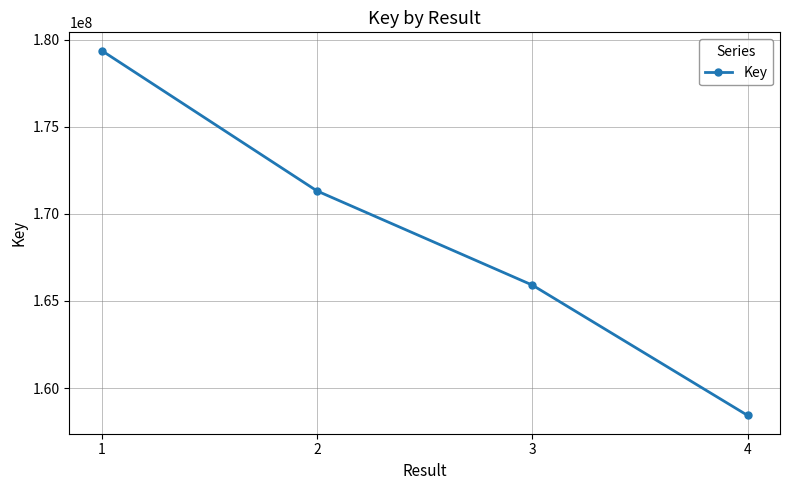

How many data points does each series have?

4